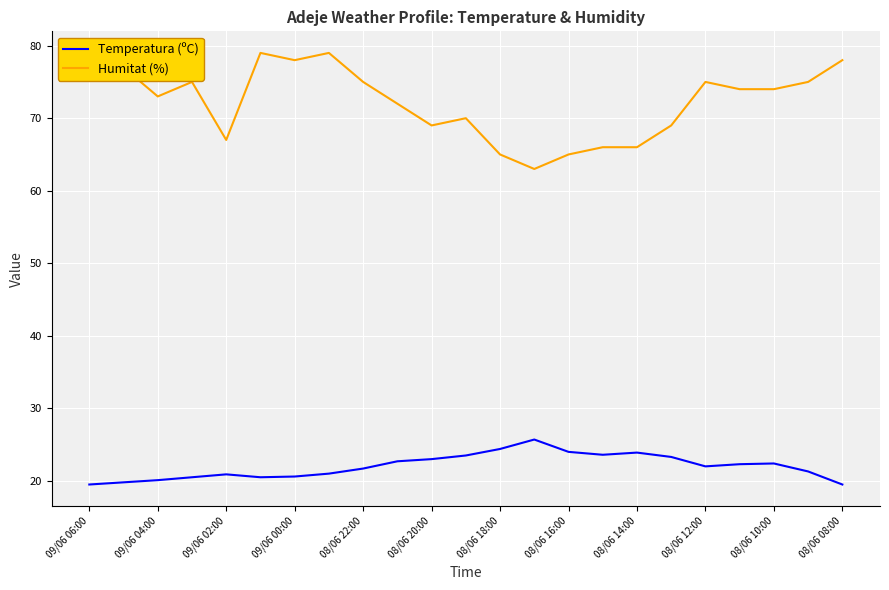

Which series has the widest spread of values?

Humitat (%)